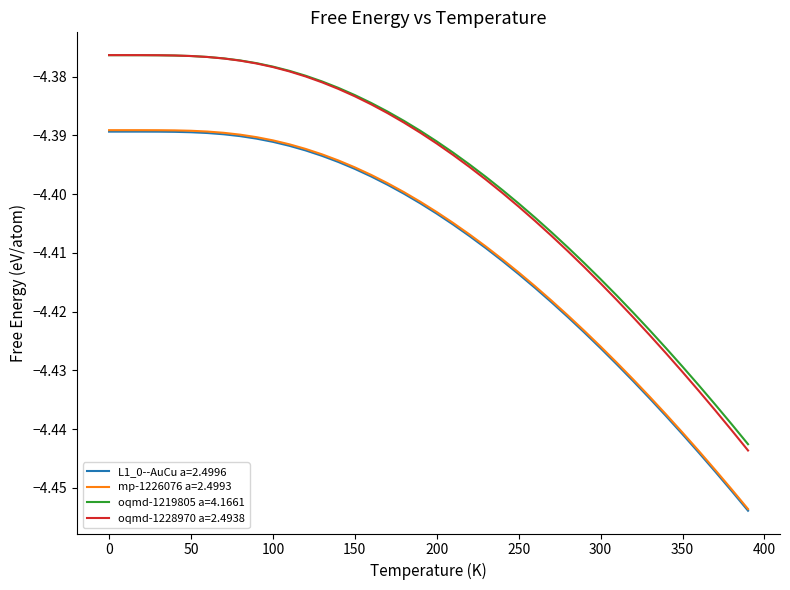

How many lines are shown in the chart?

4